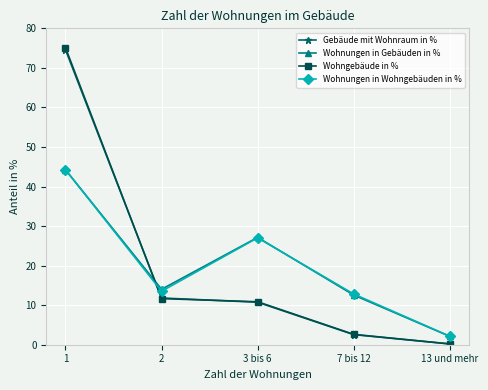

True or false: Gebäude mit Wohnraum in % and Wohnungen in Wohngebäuden in % intersect in this chart.

True